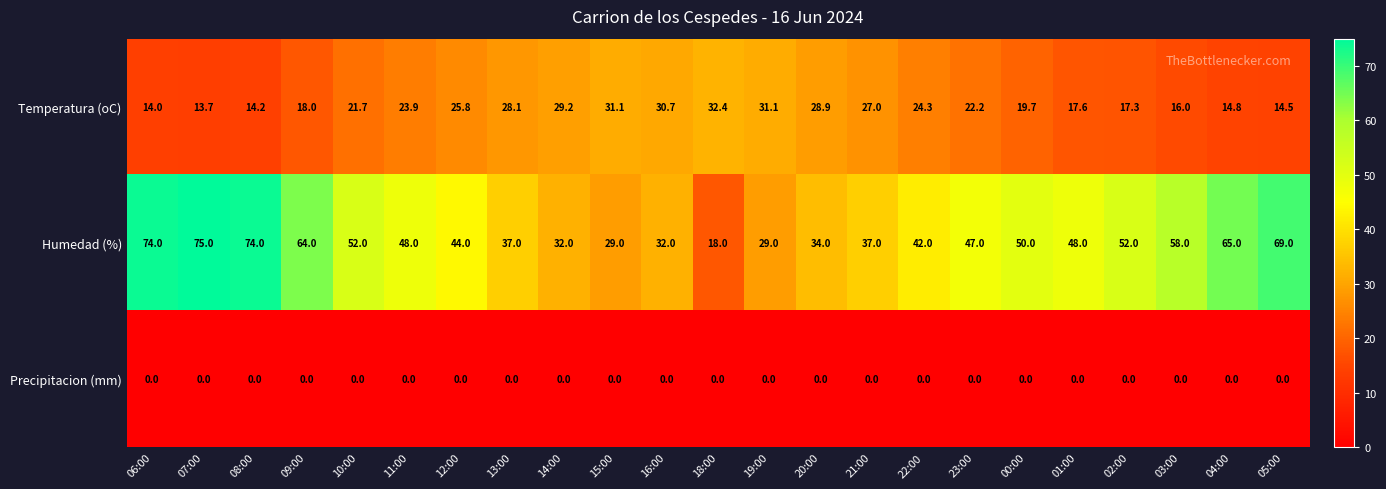

Which series has the largest total across all categories?

Humedad (%)